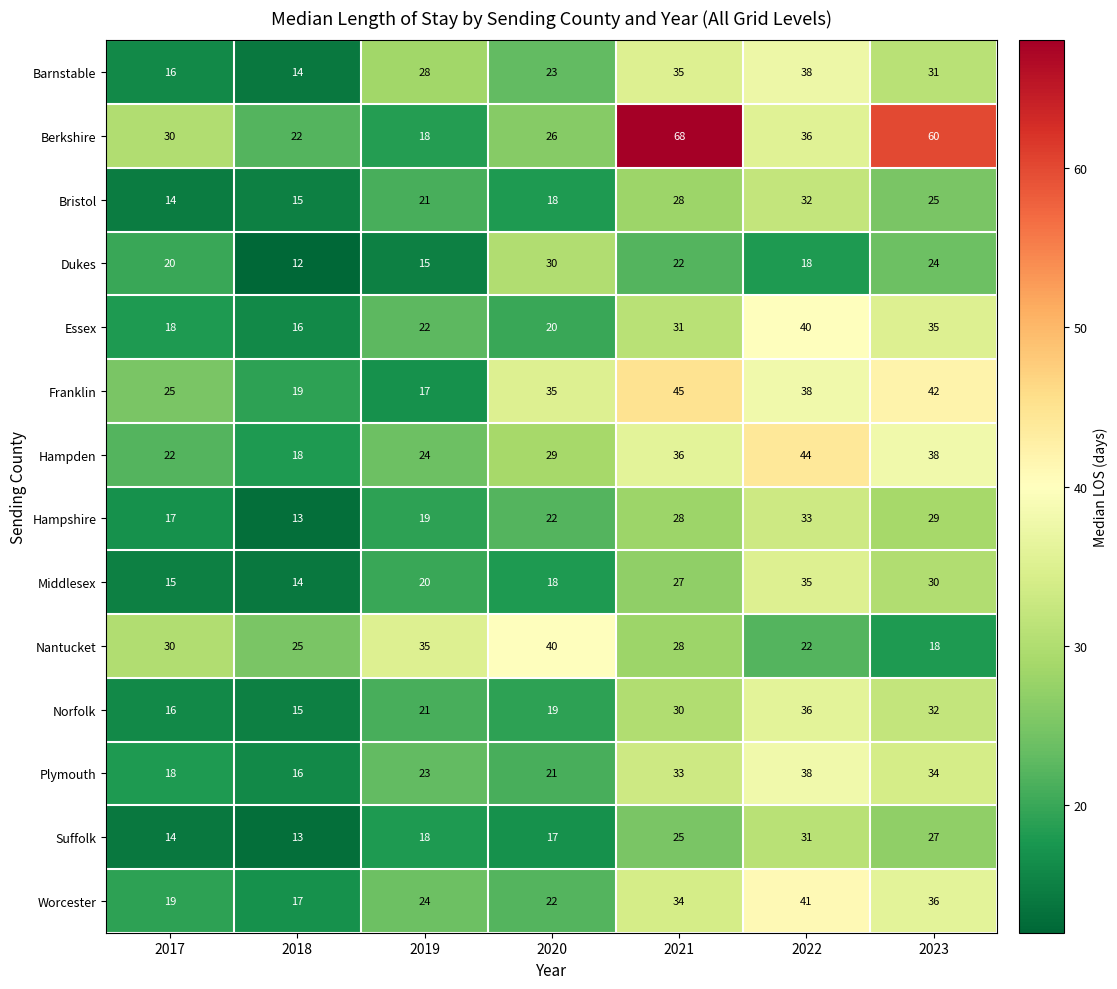

Is the value of Worcester at 2021 greater than the value of Dukes at 2018?

Yes